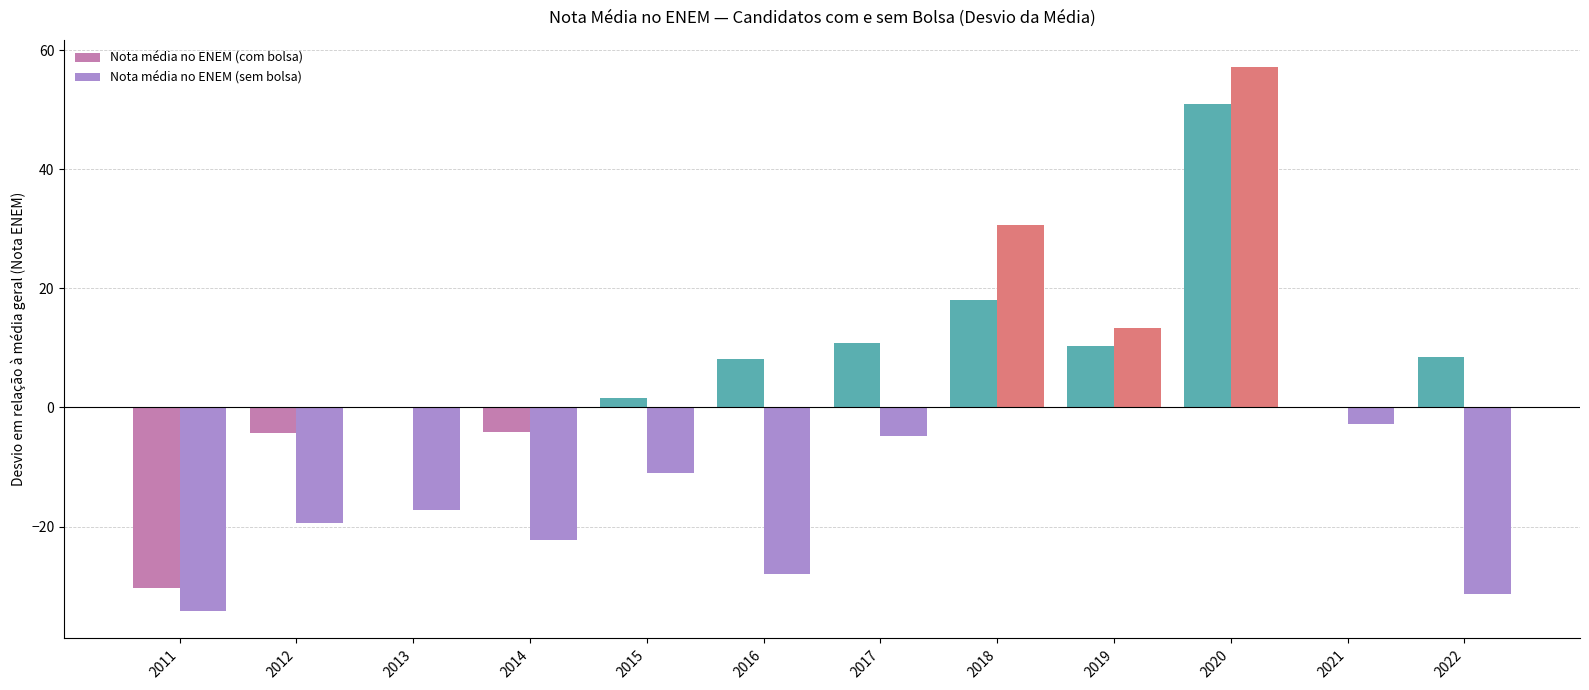

How many values in the Nota média no ENEM (sem bolsa) series exceed -10?

5